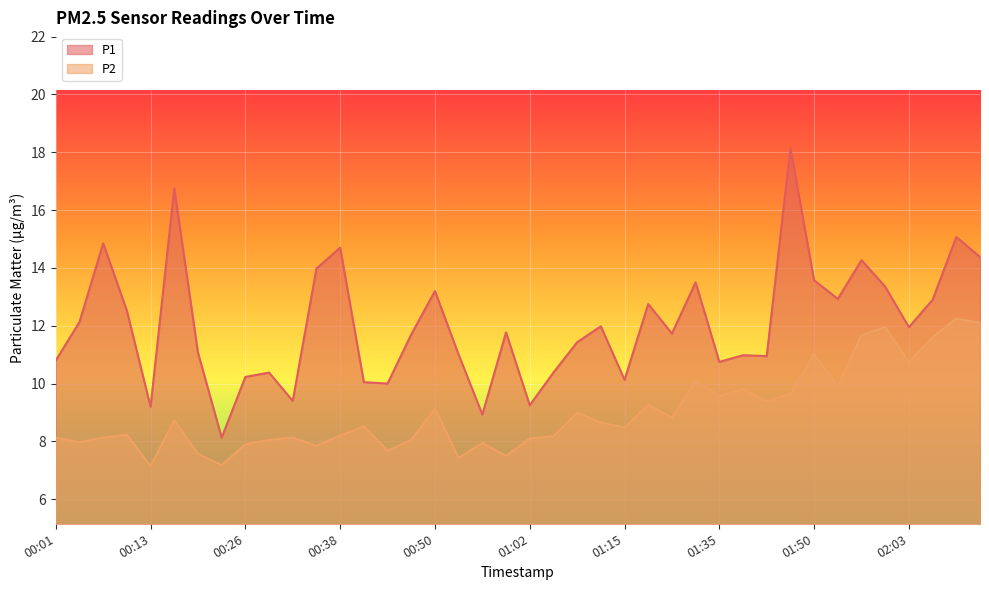

Reading left to right, transcribe all the data shown in this chart.

P1: 00:01=10.8	00:04=12.1	00:07=14.8	00:10=12.5	00:13=9.2	00:16=16.8	00:20=11.1	00:23=8.1	00:26=10.2	00:29=10.4	00:32=9.4	00:35=14.0	00:38=14.7	00:41=10.1	00:44=10.0	00:47=11.7	00:50=13.2	00:53=11.0	00:56=8.9	00:59=11.8	01:02=9.2	01:06=10.4	01:09=11.4	01:12=12.0	01:15=10.1	01:18=12.8	01:25=11.7	01:32=13.5	01:35=10.8	01:38=11.0	01:41=10.9	01:44=18.1	01:50=13.6	01:54=12.9	01:57=14.3	02:00=13.3	02:03=11.9	02:06=12.9	02:09=15.1	02:12=14.4
P2: 00:01=8.1	00:04=8.0	00:07=8.1	00:10=8.2	00:13=7.2	00:16=8.7	00:20=7.6	00:23=7.2	00:26=7.9	00:29=8.1	00:32=8.1	00:35=7.8	00:38=8.2	00:41=8.5	00:44=7.7	00:47=8.1	00:50=9.1	00:53=7.4	00:56=8.0	00:59=7.5	01:02=8.1	01:06=8.2	01:09=9.0	01:12=8.7	01:15=8.5	01:18=9.3	01:25=8.8	01:32=10.1	01:35=9.6	01:38=9.8	01:41=9.4	01:44=9.7	01:50=11.0	01:54=9.9	01:57=11.7	02:00=11.9	02:03=10.8	02:06=11.6	02:09=12.2	02:12=12.1